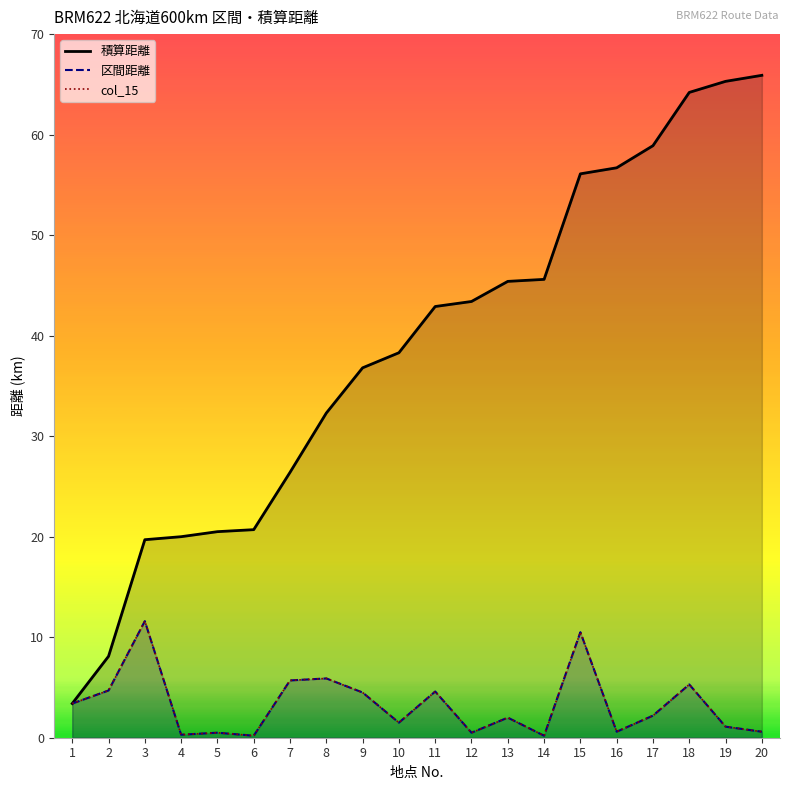

What is the minimum value shown in the chart?

0.2